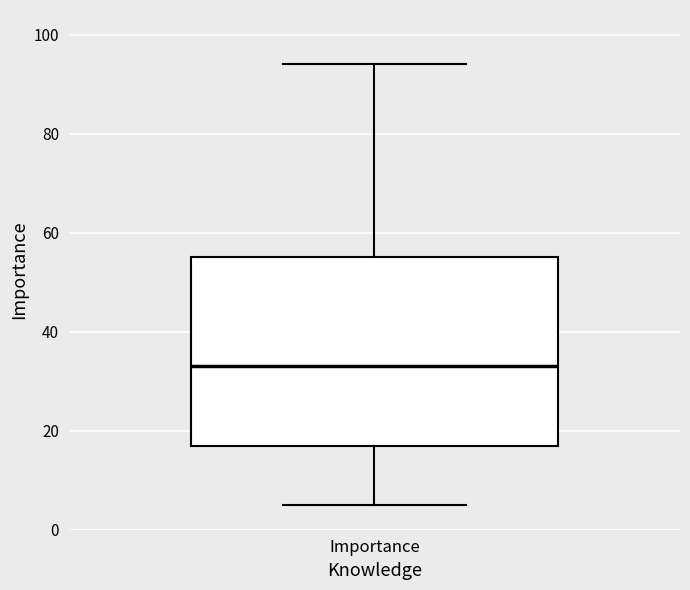

Read this box plot against the y-axis: the position of the median line, the range covered by the box, and the ends of both whiskers. The values are not printed on the chart, so give them approximately, as read against the axis.

median 34, box 18 to 56, whiskers 6 to 94